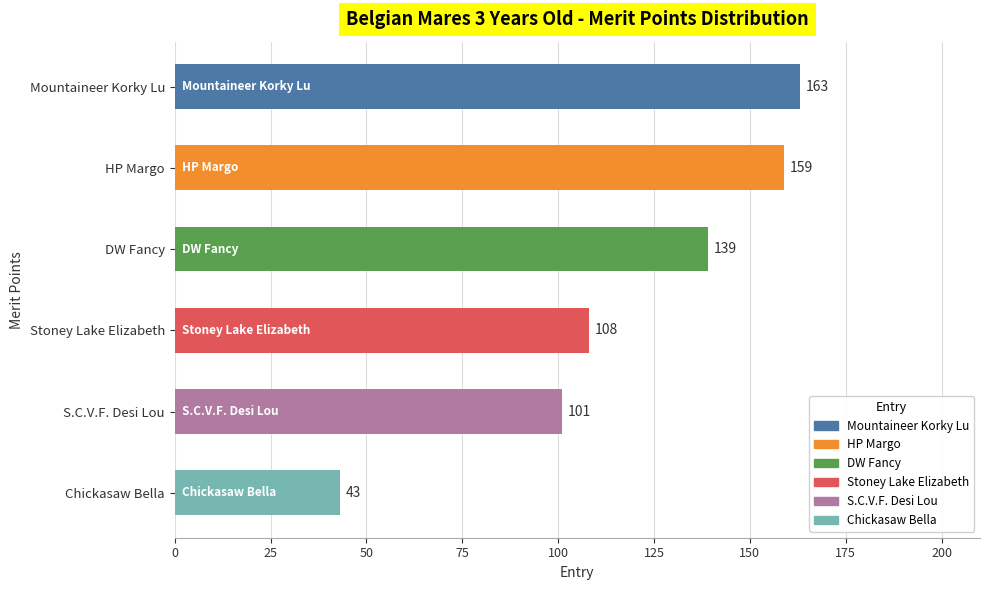

True or false: the data shows 139 at DW Fancy.

True